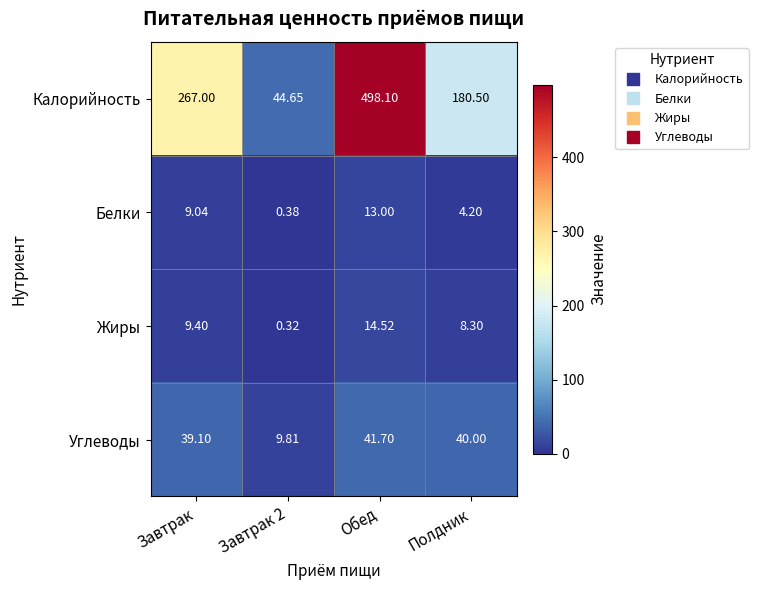

Which series has the largest range (max minus min)?

Калорийность